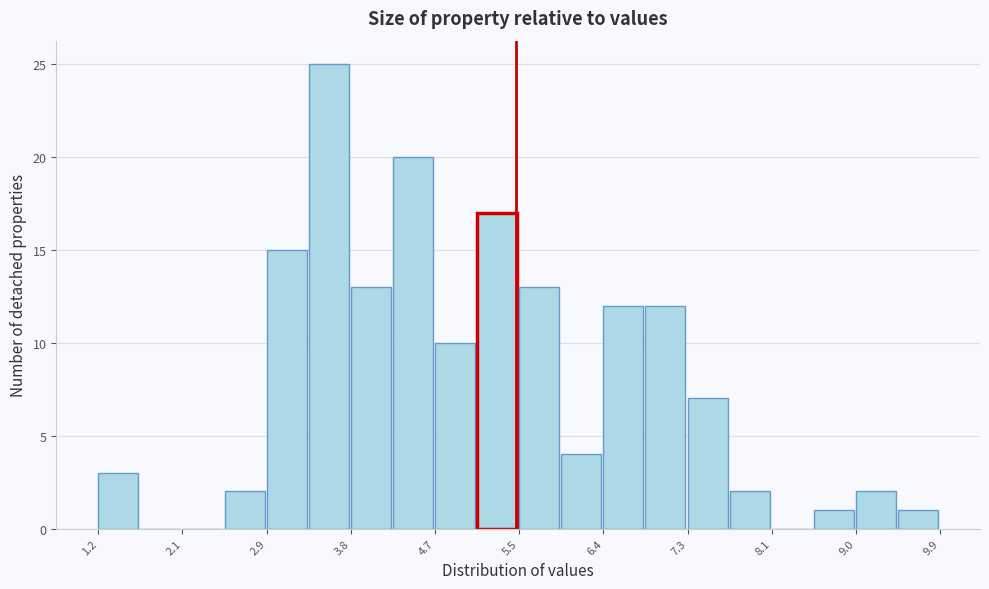

Reading left to right, list every bar in this chart as the range it spans on the x-axis followed by its height. Neither the bar edges nor the heights are printed on the chart, so give them approximately, as read against the axes.

1.2 to 1.6: 3
1.6 to 2.1: 0
2.1 to 2.5: 0
2.5 to 2.9: 2
2.9 to 3.4: 15
3.4 to 3.8: 25
3.8 to 4.2: 13
4.2 to 4.7: 20
4.7 to 5.1: 10
5.1 to 5.5: 17
5.5 to 6.0: 13
6.0 to 6.4: 4
6.4 to 6.8: 12
6.8 to 7.3: 12
7.3 to 7.7: 7
7.7 to 8.1: 2
8.1 to 8.6: 0
8.6 to 9.0: 1
9.0 to 9.4: 2
9.4 to 9.9: 1